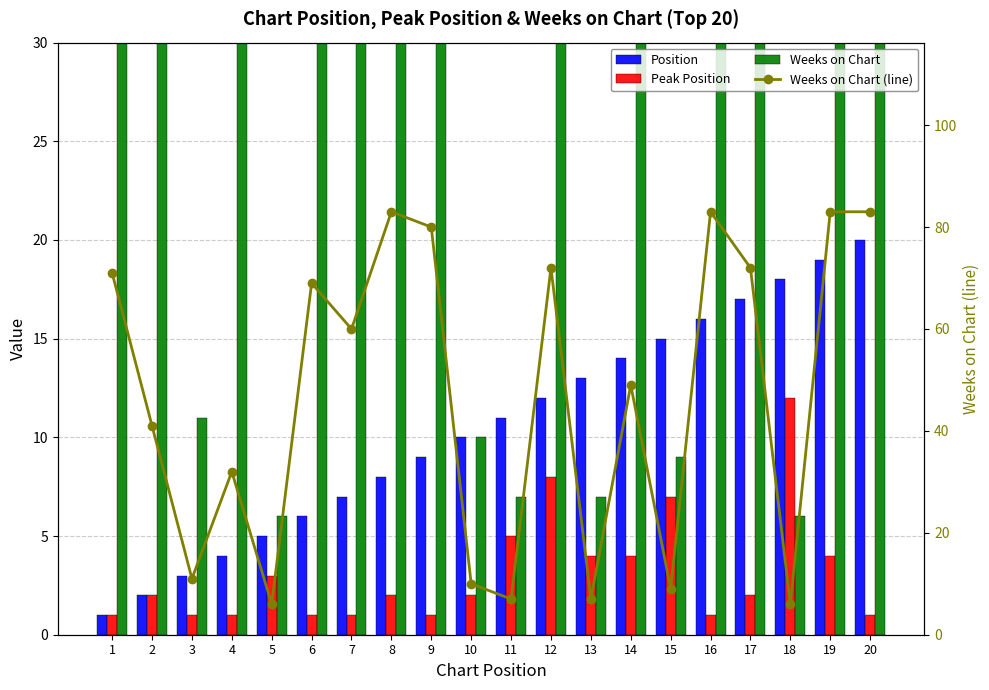

Reading left to right, what are all the values shown in this chart?

Position: 1=1	2=2	3=3	4=4	5=5	6=6	7=7	8=8	9=9	10=10	11=11	12=12	13=13	14=14	15=15	16=16	17=17	18=18	19=19	20=20
Peak Position: 1=1	2=2	3=1	4=1	5=3	6=1	7=1	8=2	9=1	10=2	11=5	12=8	13=4	14=4	15=7	16=1	17=2	18=12	19=4	20=1
Weeks on Chart: 1=71	2=41	3=11	4=32	5=6	6=69	7=60	8=83	9=80	10=10	11=7	12=72	13=7	14=49	15=9	16=83	17=72	18=6	19=83	20=83
Weeks on Chart (line): 1=71	2=41	3=11	4=32	5=6	6=69	7=60	8=83	9=80	10=10	11=7	12=72	13=7	14=49	15=9	16=83	17=72	18=6	19=83	20=83